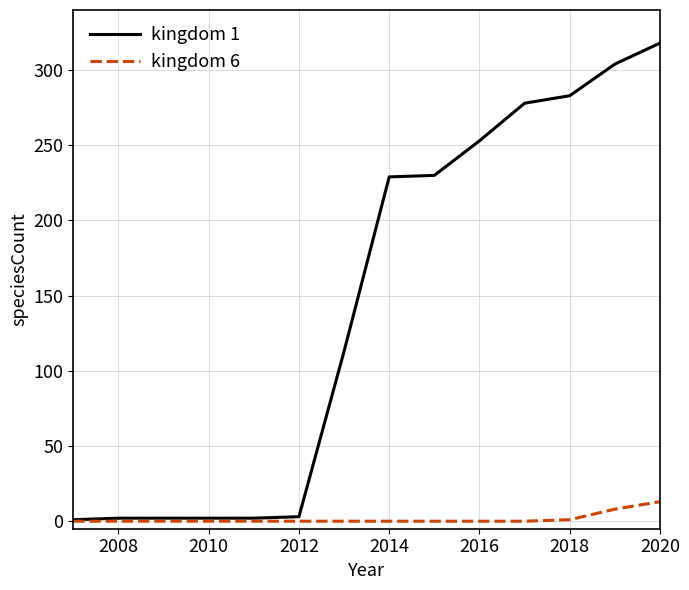

What is the average value of the kingdom 1 series?

144